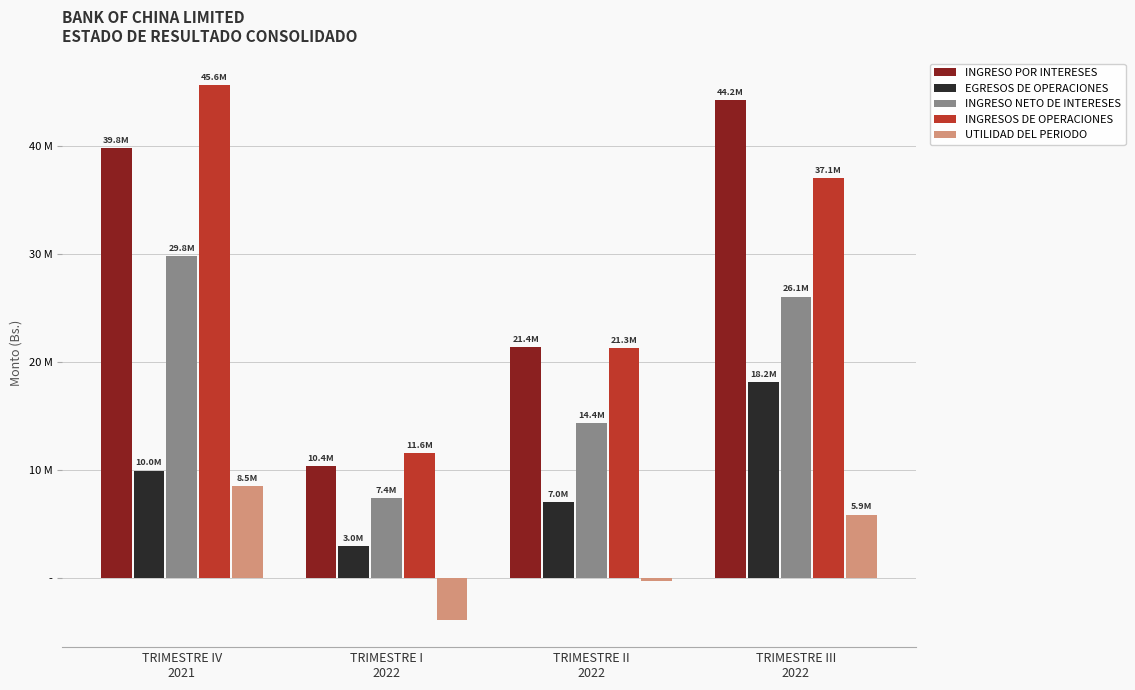

Is the value of INGRESO NETO DE INTERESES at TRIMESTRE III
2022 greater than the value of EGRESOS DE OPERACIONES at TRIMESTRE IV
2021?

Yes